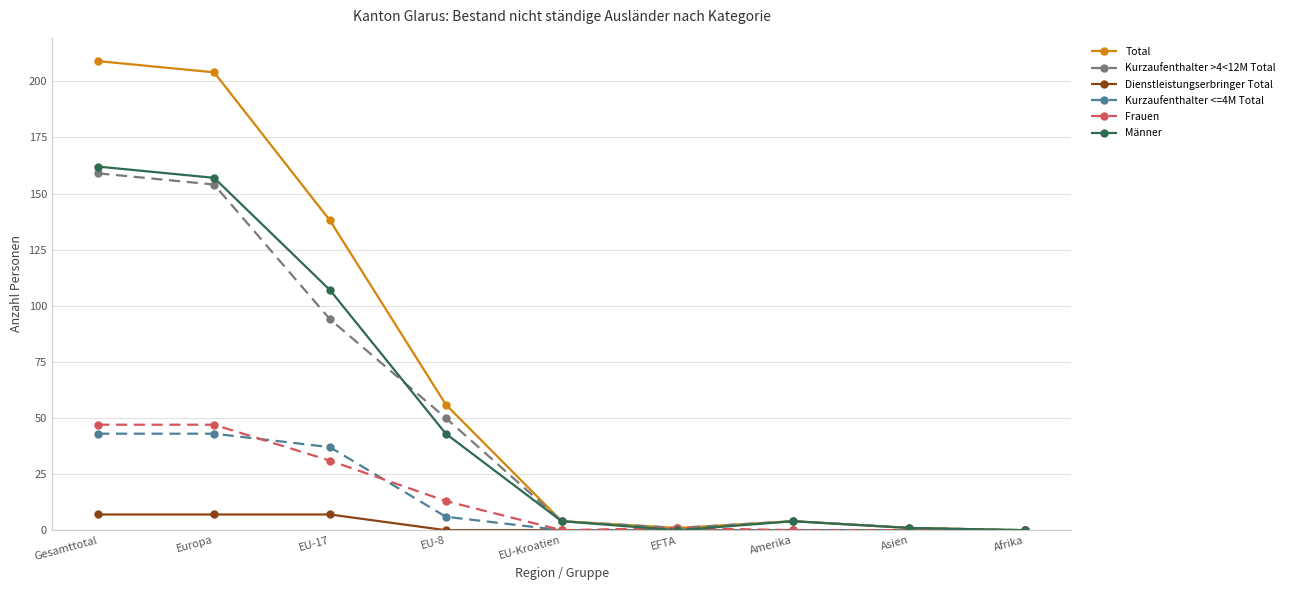

At which label is Total closest to 104?

EU-17